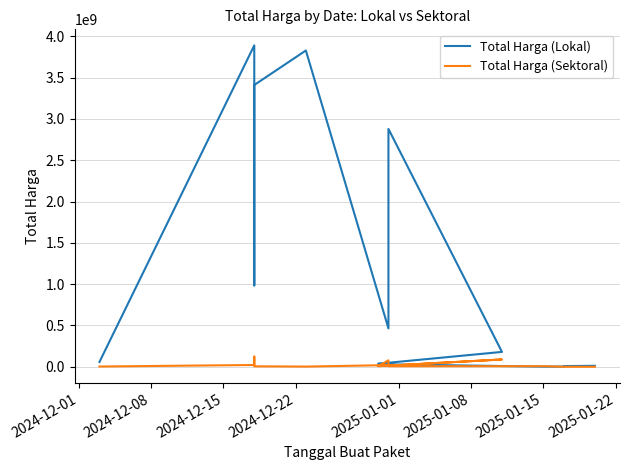

What is the minimum value for Total Harga (Lokal)?

1850000